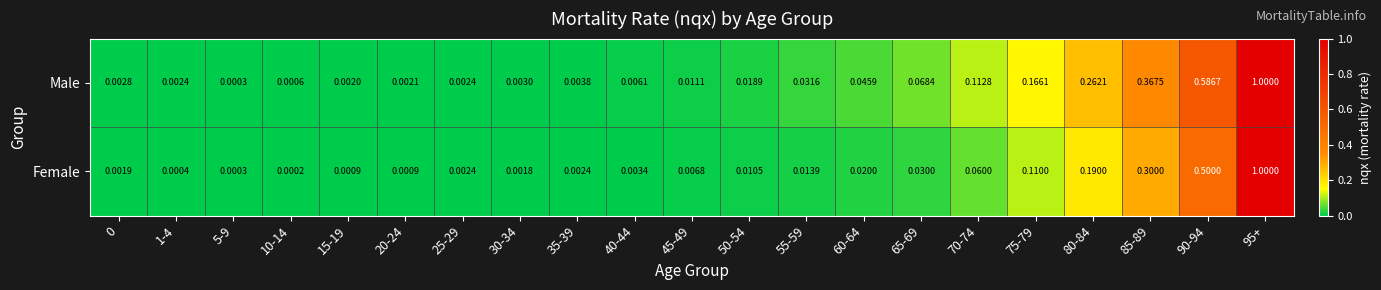

Which series has the largest total across all categories?

Male